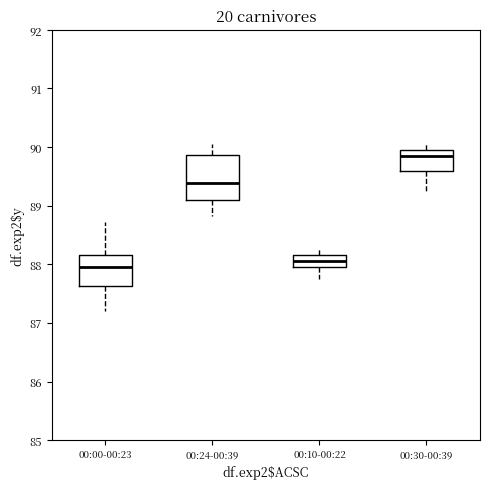

Where does the lower whisker of the box for 00:00-00:23 end on the y-axis? The values are not printed on the chart, so give them approximately, as read against the axis.

87.2